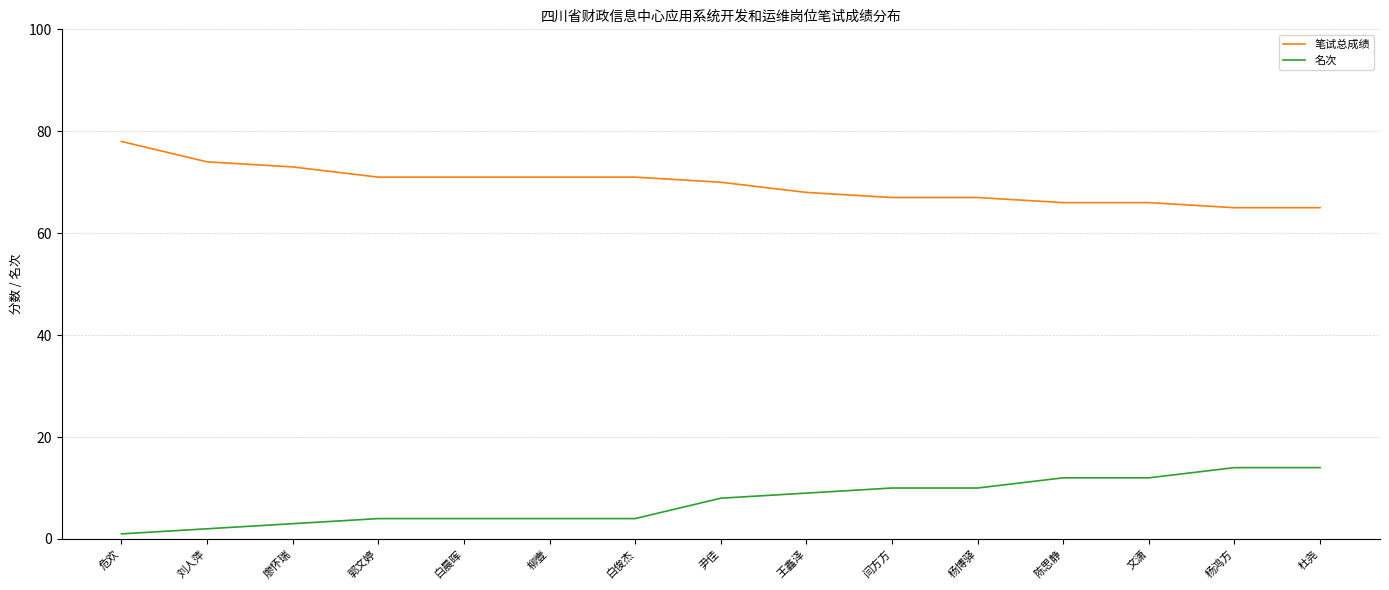

What are all the series names shown in the legend?

笔试总成绩, 名次